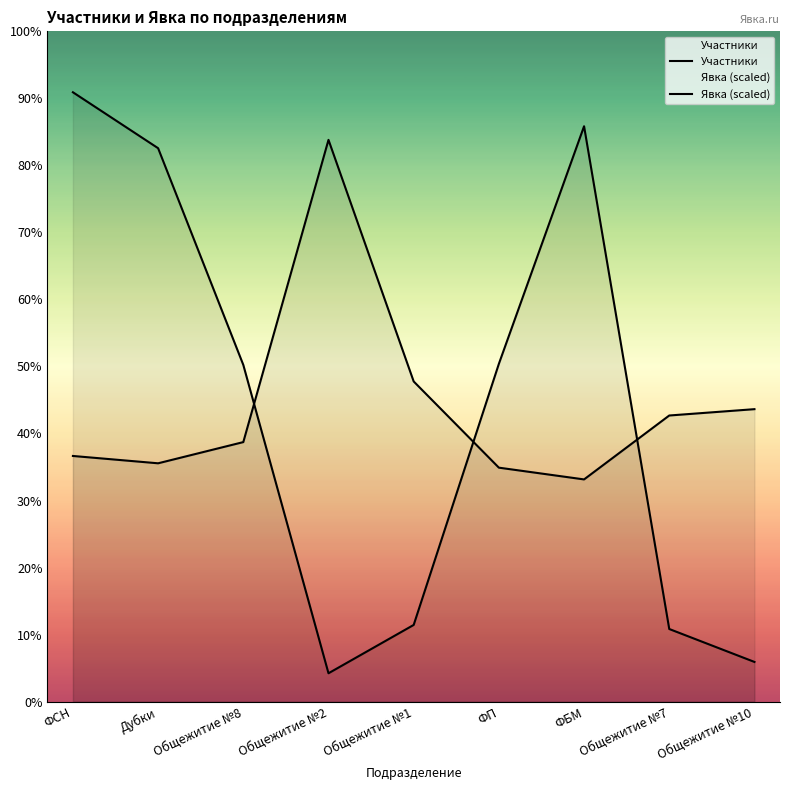

How many data points in Участники are less than 1902?

4